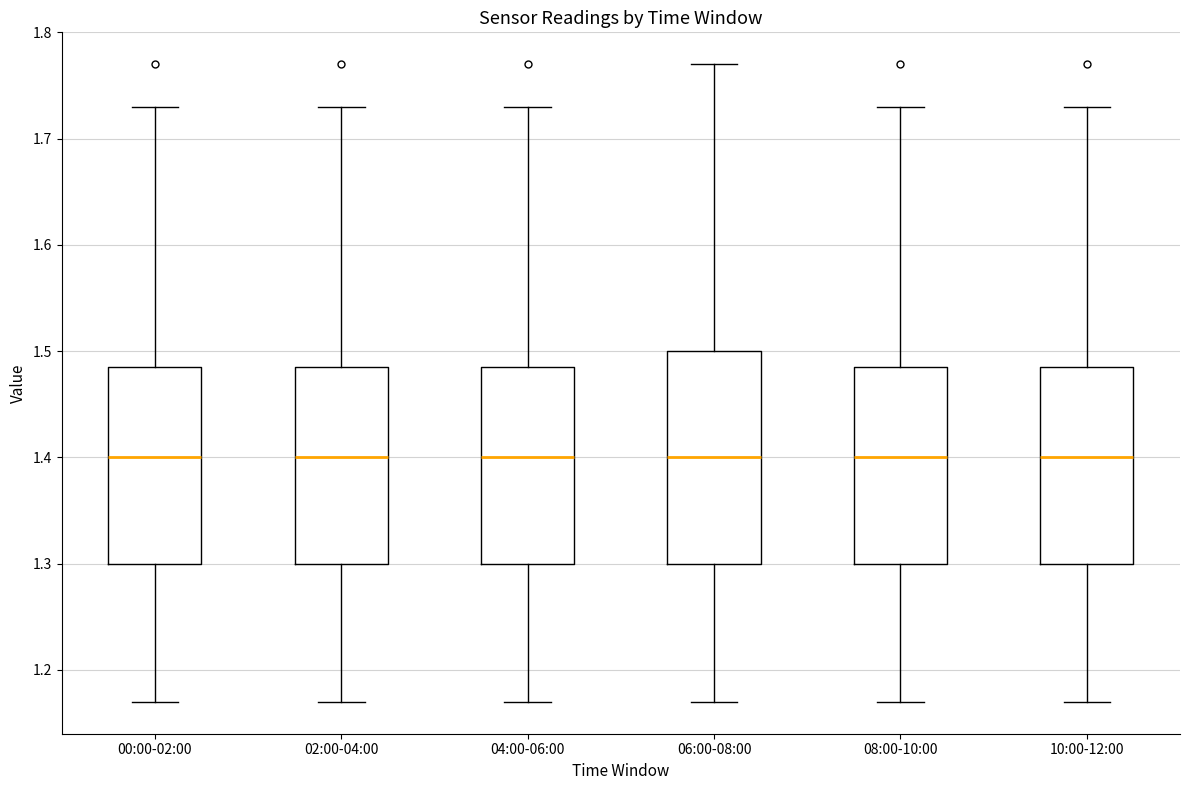

Comparing the boxes themselves (not the whiskers), which one is the tallest?

06:00-08:00